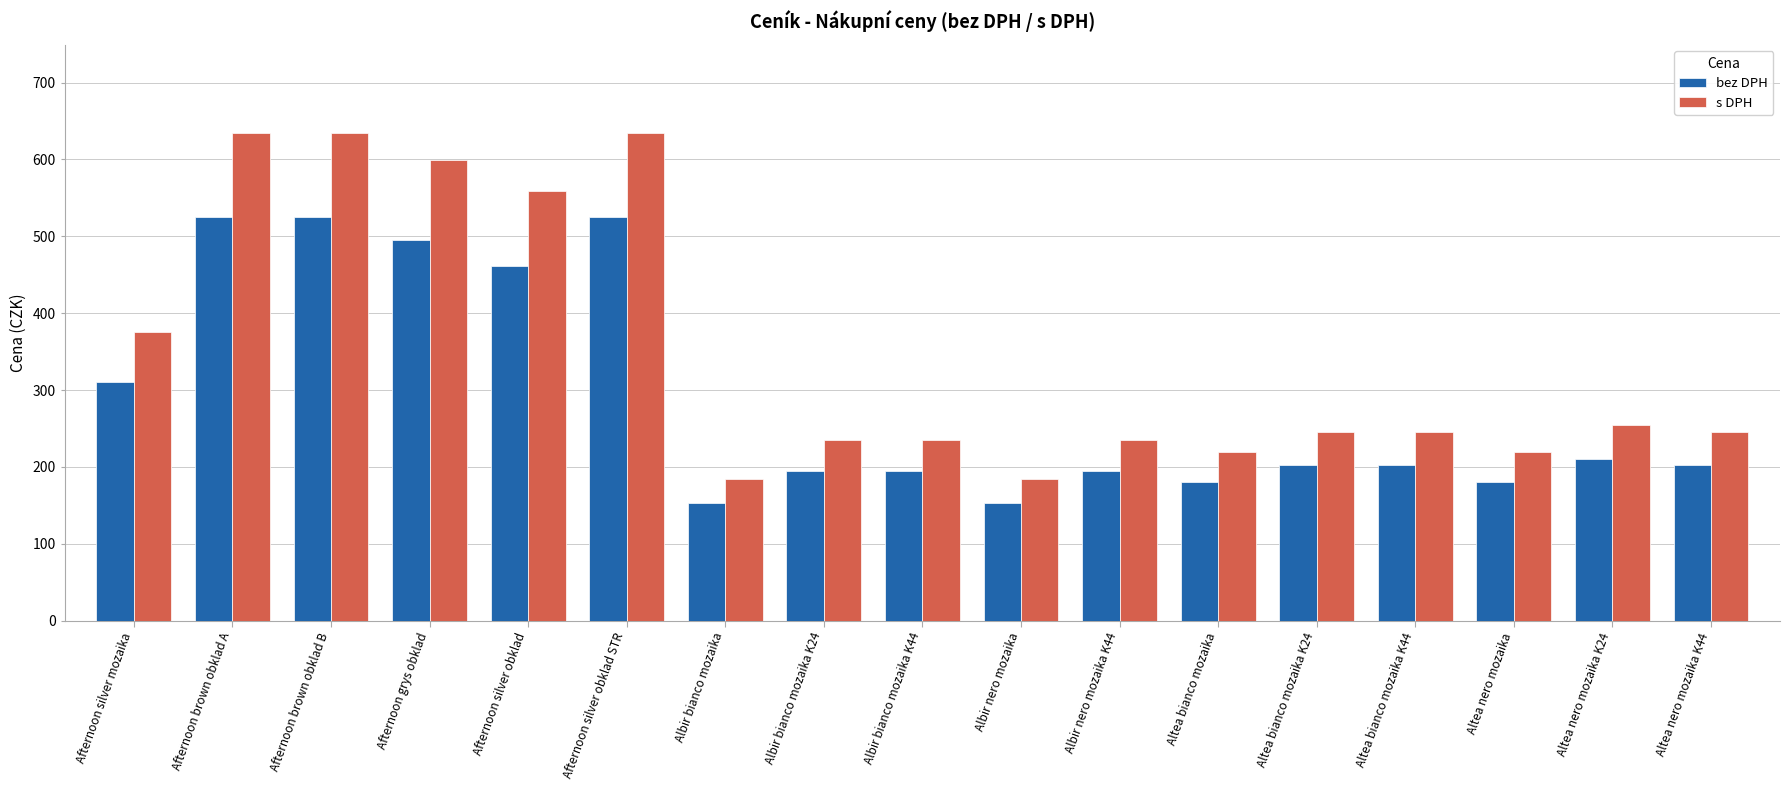

Which series changed the most between Albir nero mozaika and Altea bianco mozaika?

s DPH